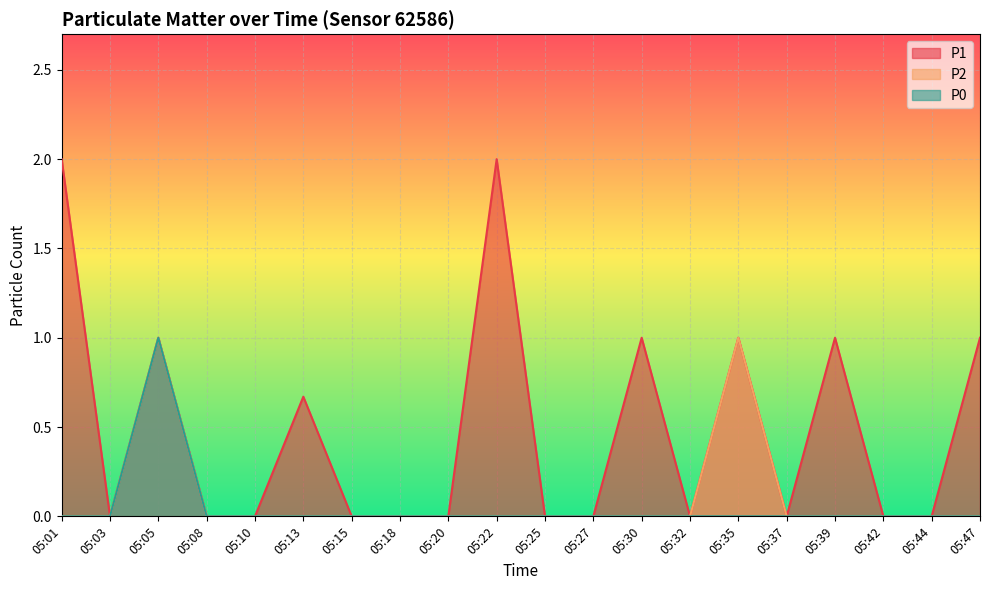

Rank the categories by P1 value from lowest to highest.

05:03, 05:08, 05:10, 05:15, 05:18, 05:20, 05:25, 05:27, 05:32, 05:37, 05:42, 05:44, 05:13, 05:05, 05:30, 05:35, 05:39, 05:47, 05:01, 05:22